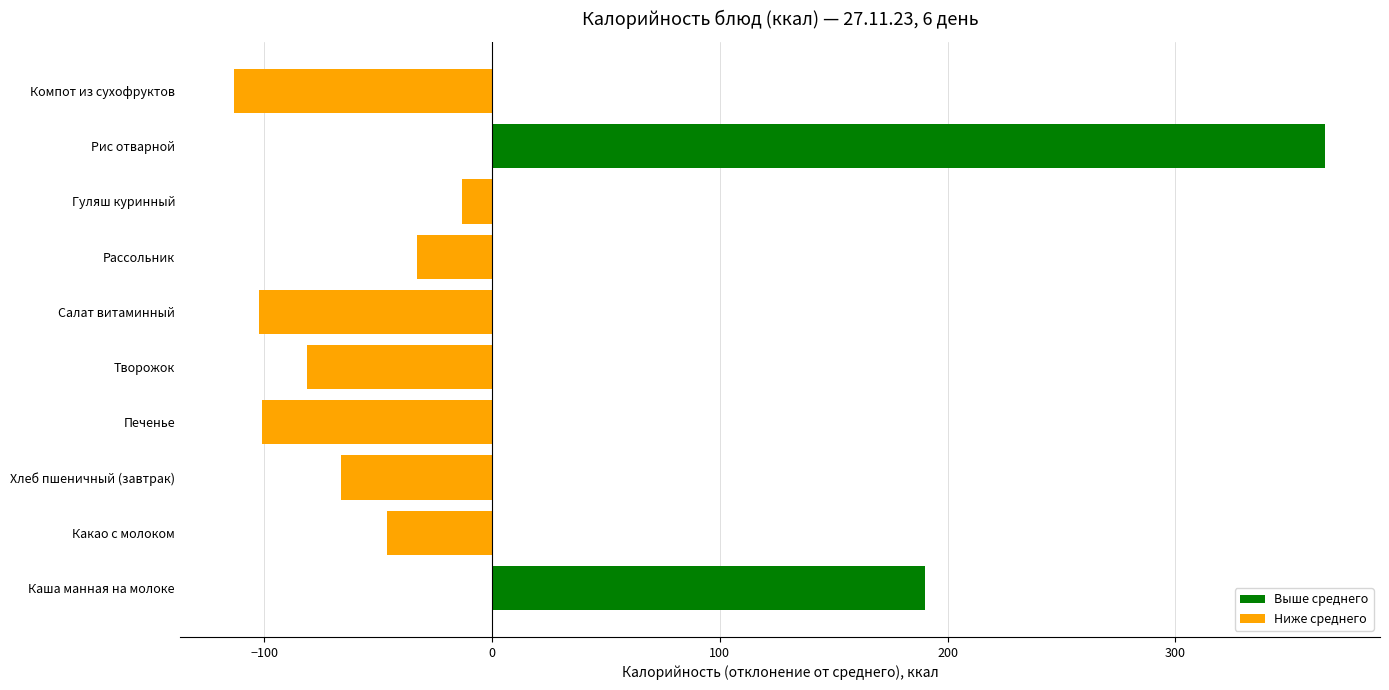

How many data points are less than -46?

6